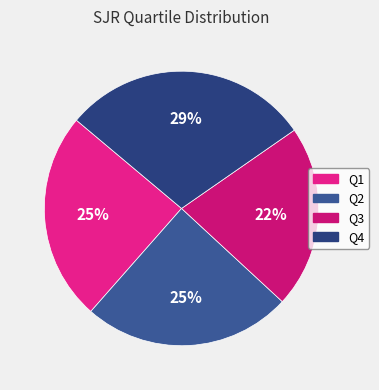

Does Q1 account for over 50% of the chart?

No